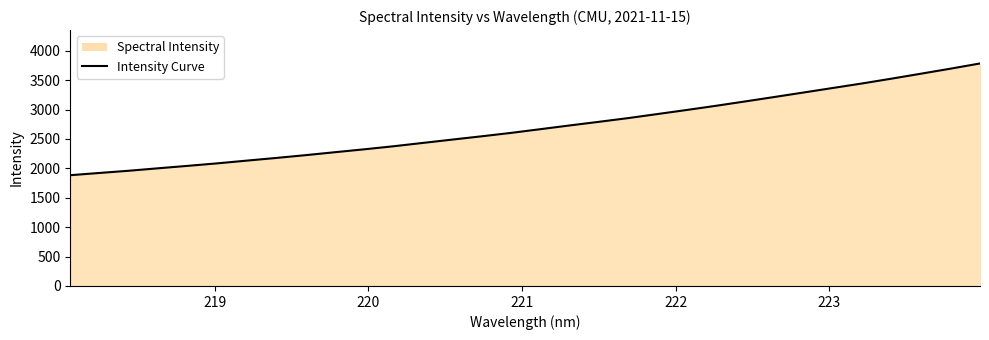

What is the difference between the maximum and minimum values?

1899.9